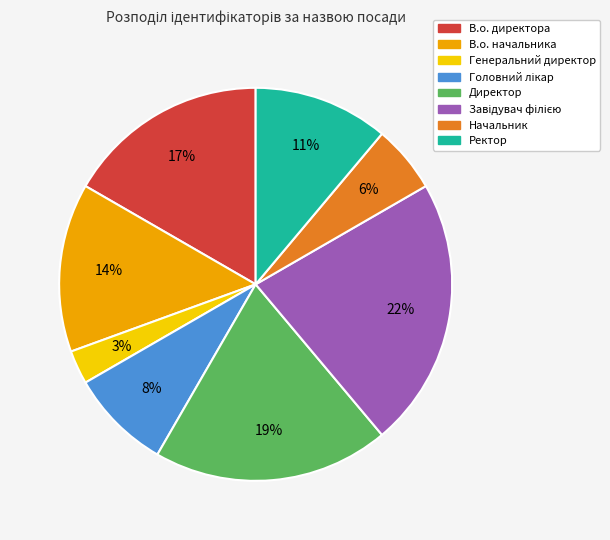

To the nearest percent, what is the average slice percentage?

12%